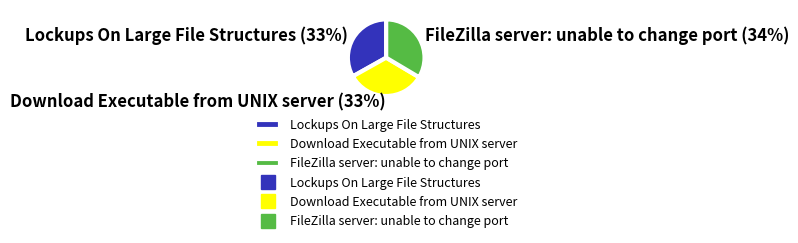

Is the sum of Download Executable from UNIX server and Lockups On Large File Structures greater than half?

Yes